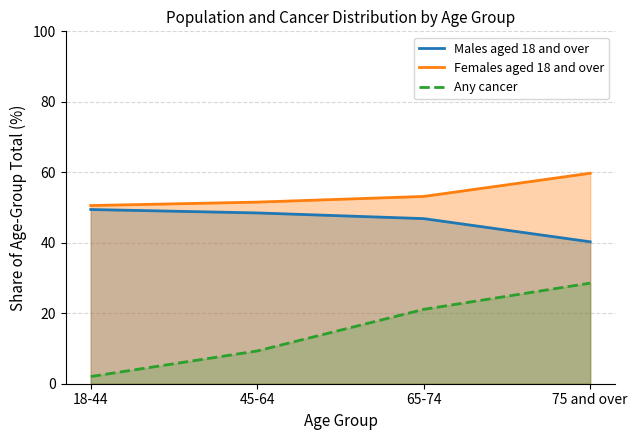

At which category is the sum across all series the highest?

75 and over